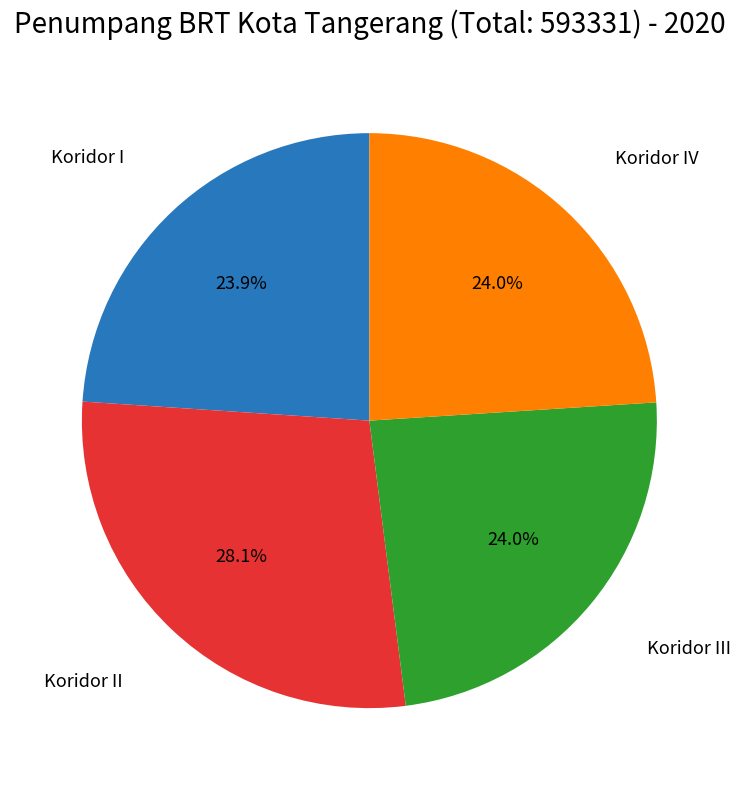

Does any single category account for the majority?

No